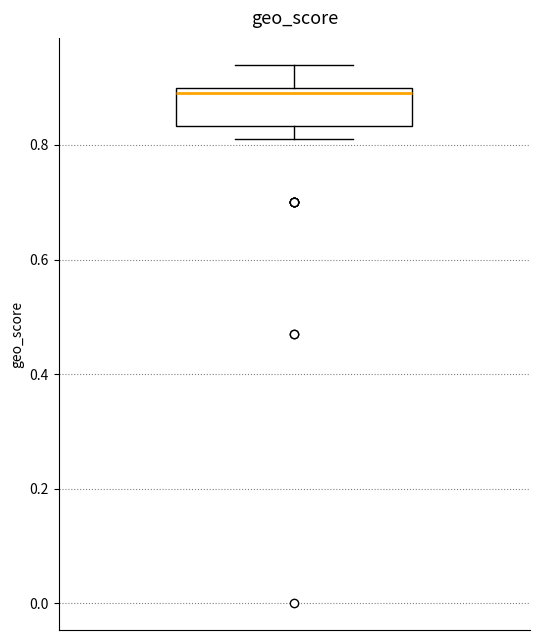

Transcribe this box plot: give where the median line is, the range the box spans, and where the two whiskers end, as read against the y-axis. The values are not printed on the chart, so give them approximately, as read against the axis.

median 0.90 (just below the box's upper edge), box 0.84 to 0.90, whiskers 0.82 to 0.94